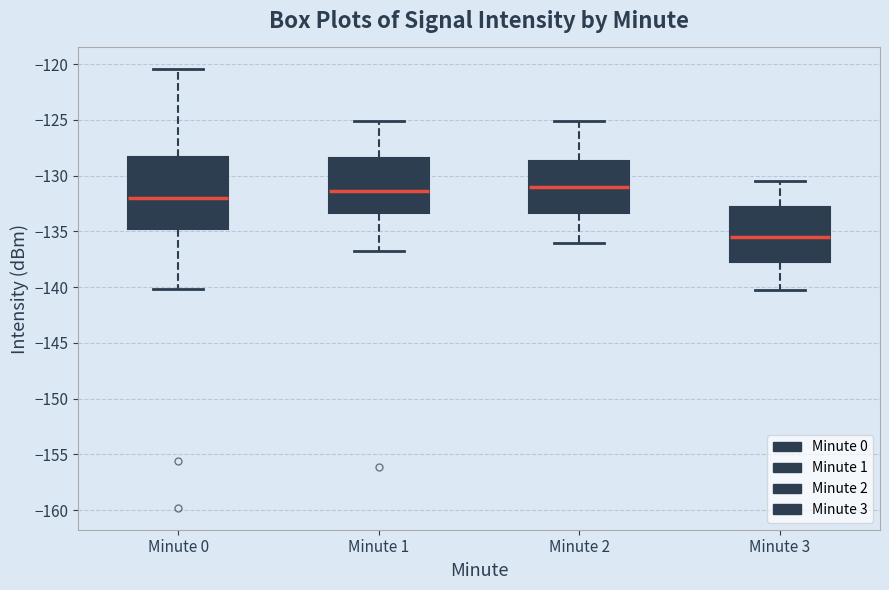

Reading left to right, transcribe this box plot: for each box, give where its median line is, the range the box spans, and where its two whiskers end, as read against the y-axis. The values are not printed on the chart, so give them approximately, as read against the axis.

Minute 0: median -132.0, box -135.0 to -128.5, whiskers -140.0 to -120.5
Minute 1: median -131.5, box -133.5 to -128.5, whiskers -137.0 to -125.0
Minute 2: median -131.0, box -133.5 to -128.5, whiskers -136.0 to -125.0
Minute 3: median -135.5, box -137.5 to -133.0, whiskers -140.0 to -130.5